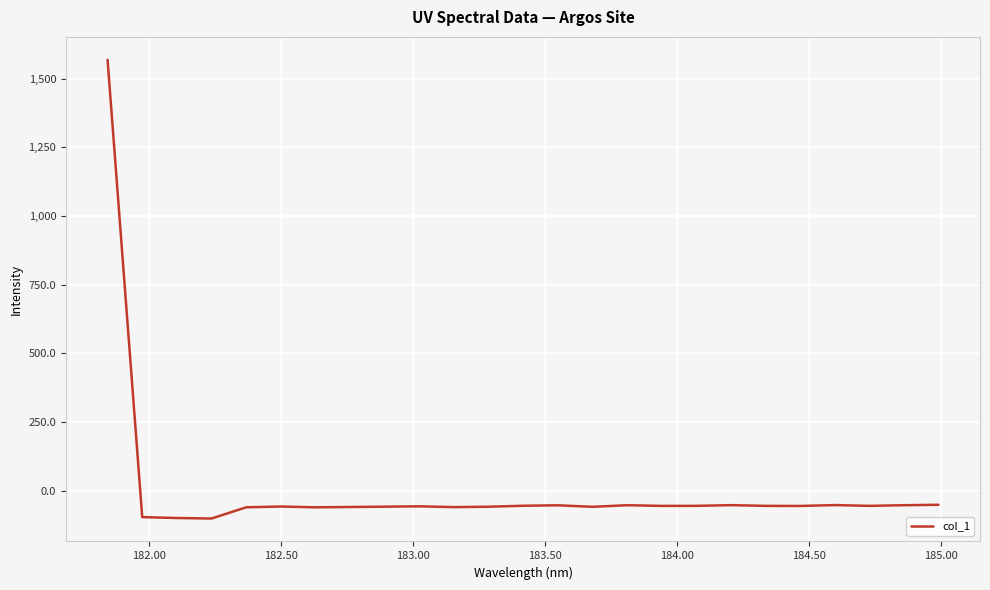

What is the difference between the maximum and minimum values?

1670.3